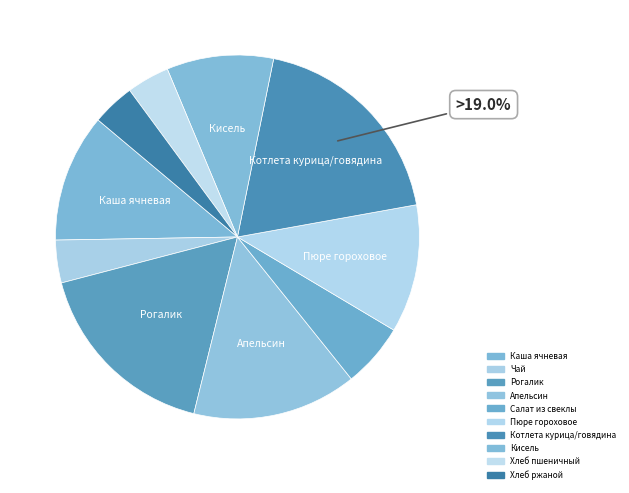

How many segments does this pie chart have?

10